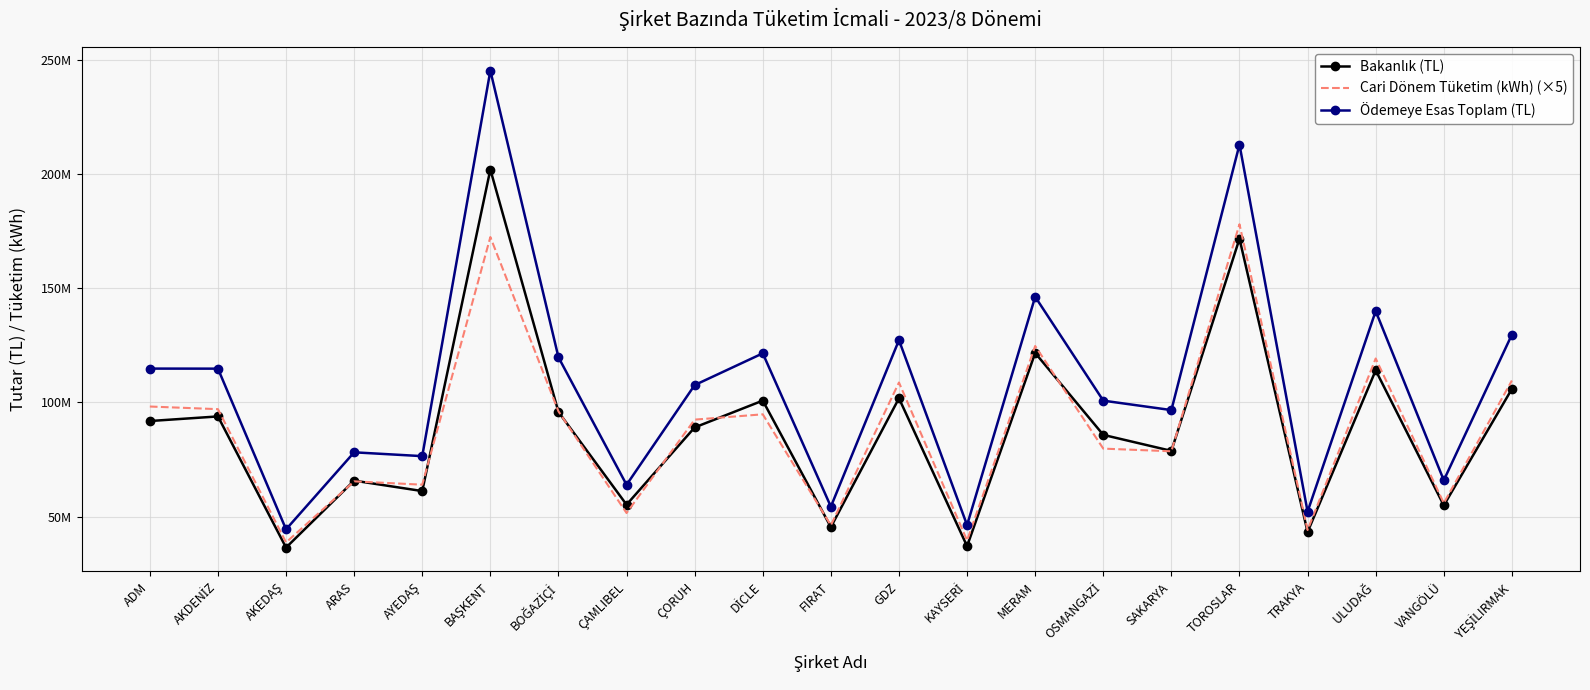

At which category does Cari Dönem Tüketim (kWh) (×5) reach its first local valley?

AKEDAŞ